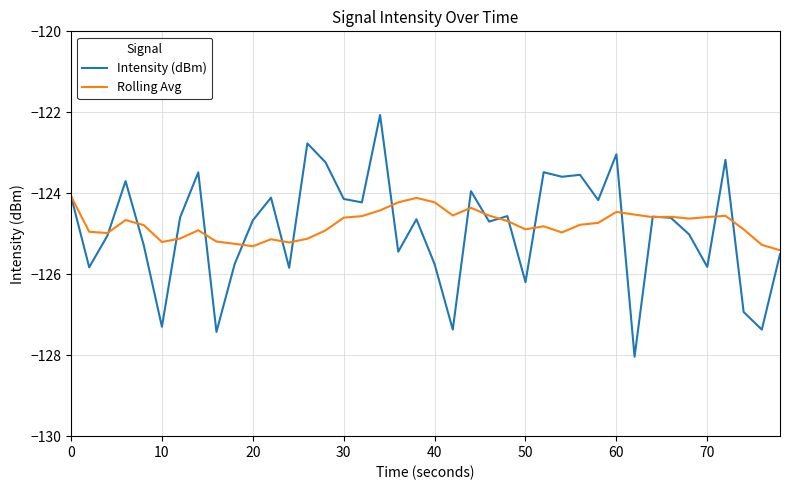

What is the highest value of the Intensity (dBm) series?

-122.1